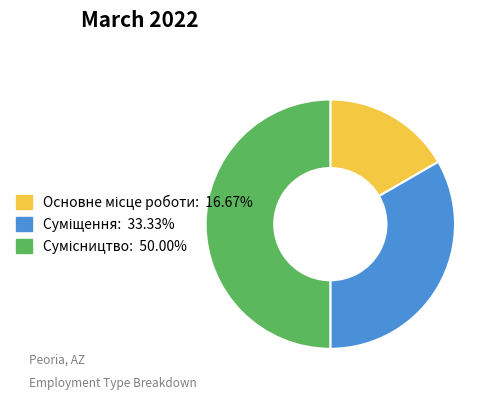

Count the number of slices in the pie.

3